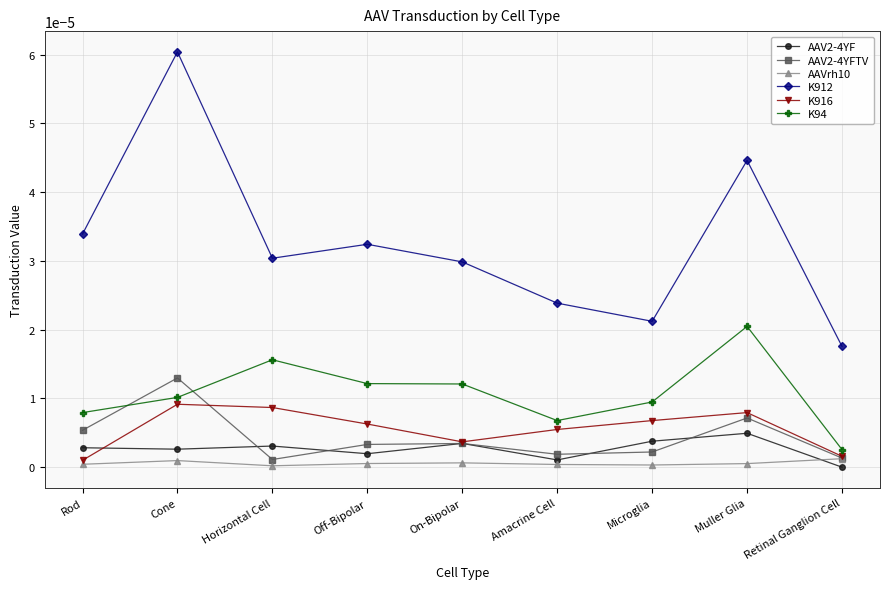

True or false: AAV2-4YF has more than 0 interior local peaks.

True